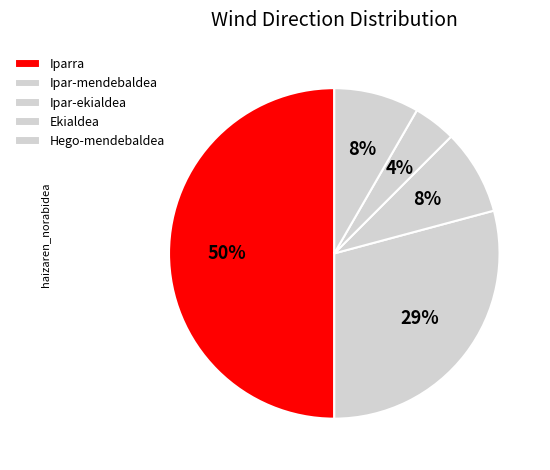

Count the number of slices in the pie.

5